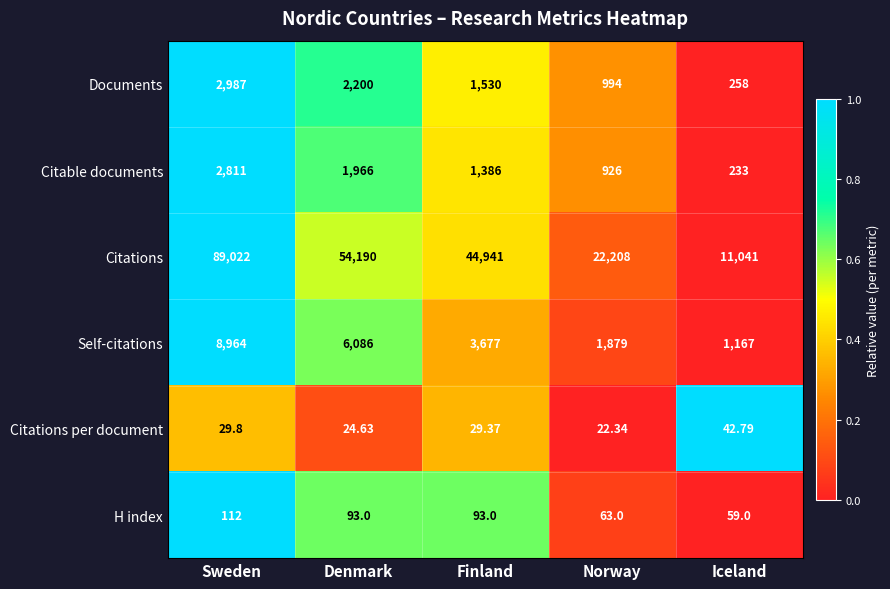

What is the spread (max minus min) of values at Iceland?

10998.2